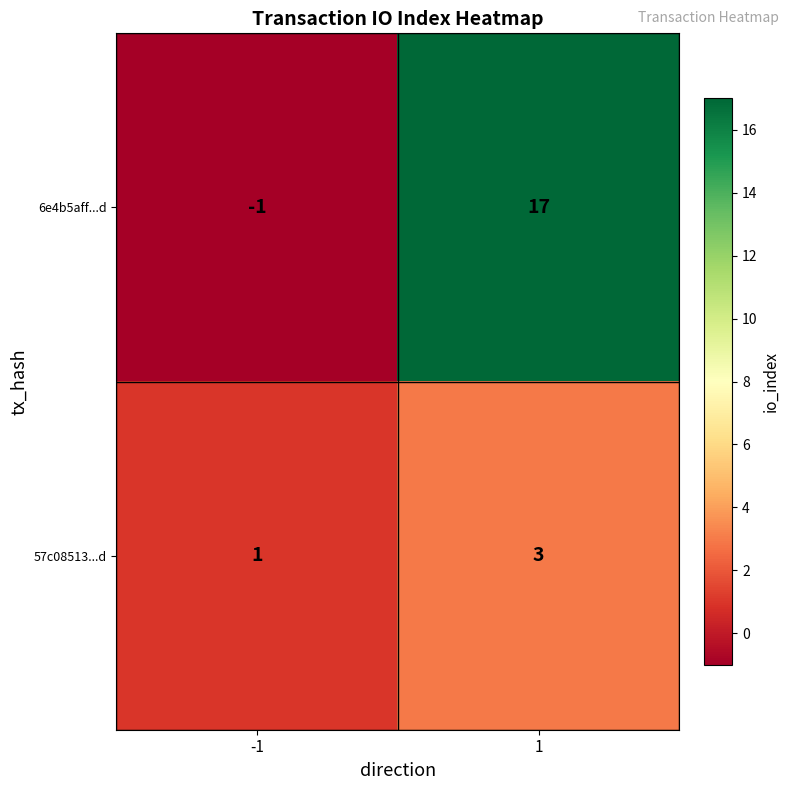

Count the number of categories in the chart.

2